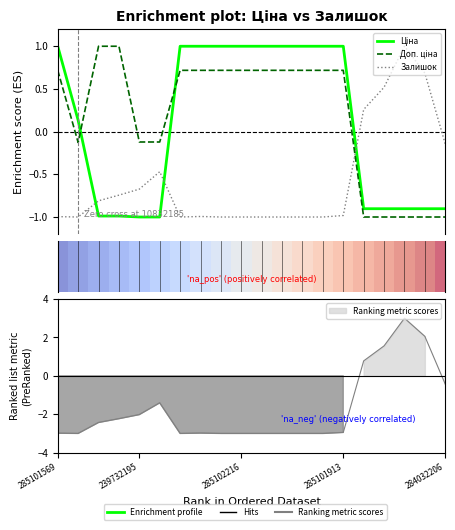

True or false: Доп. ціна has more than 0 points higher than both neighbors.

False